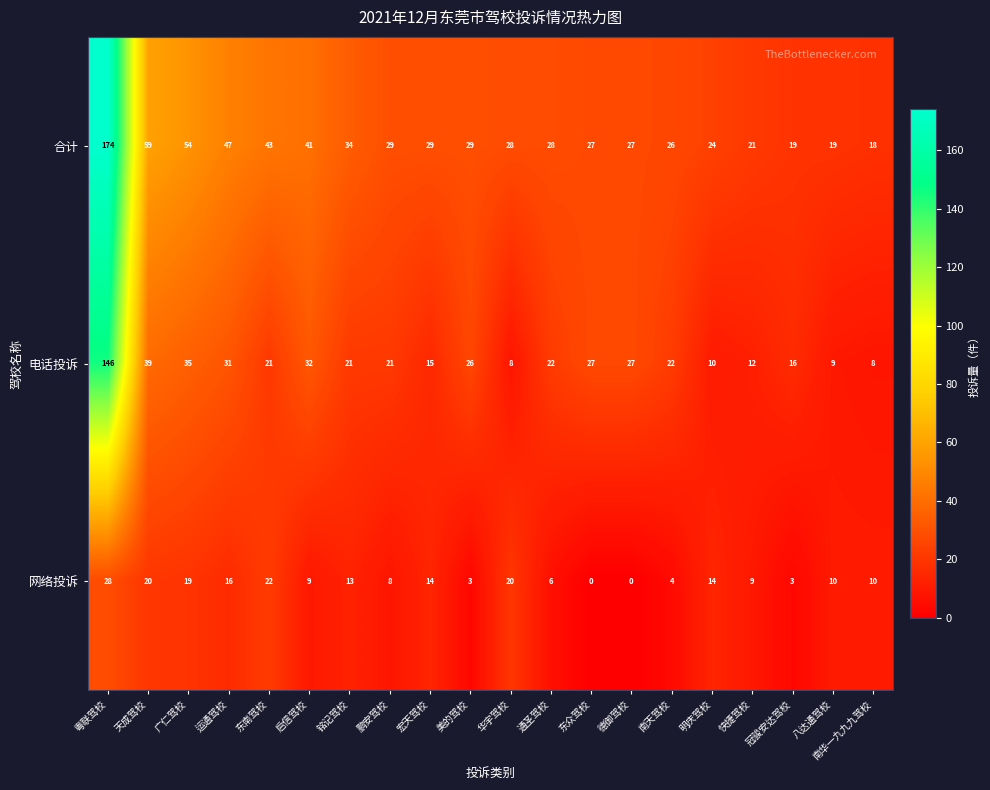

Is the value of 合计 at 美的驾校 greater than the value of 网络投诉 at 冠骏安达驾校?

Yes